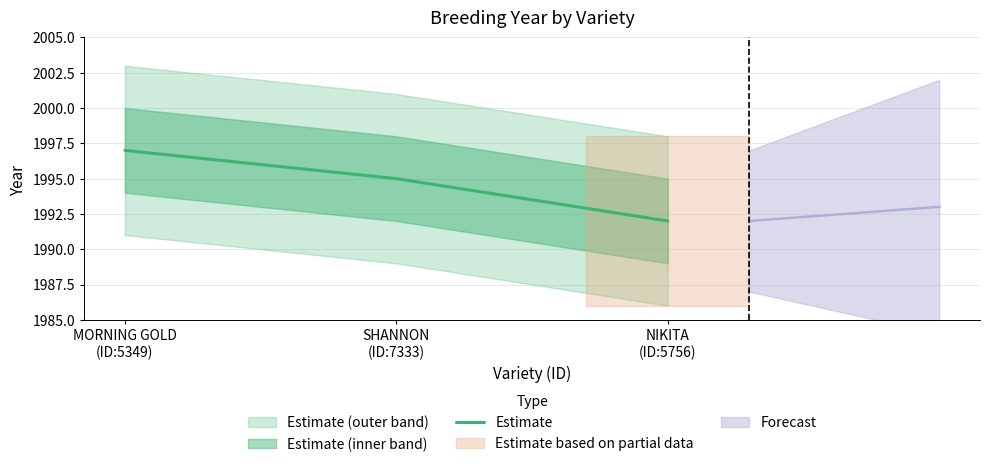

What is the change in value from SHANNON
(ID:7333) to NIKITA
(ID:5756)?

-3